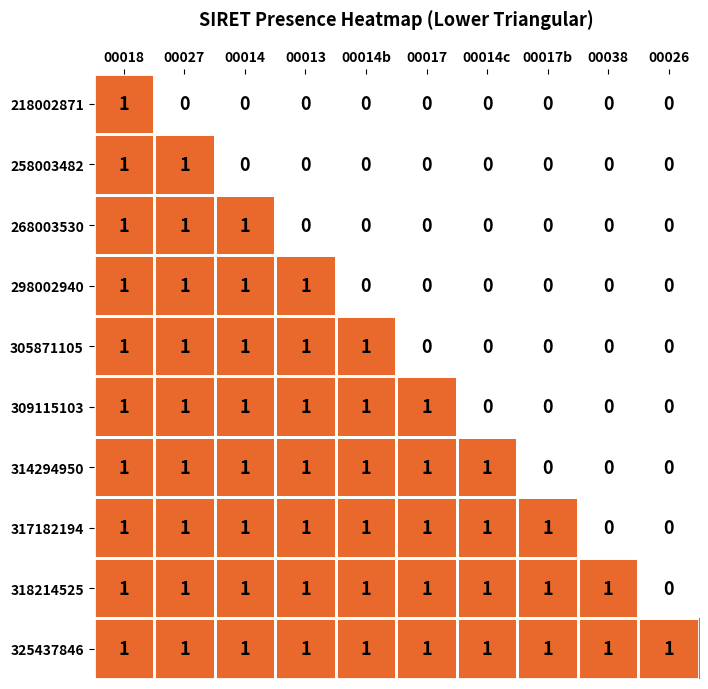

What is the sum of all 314294950 values?

7